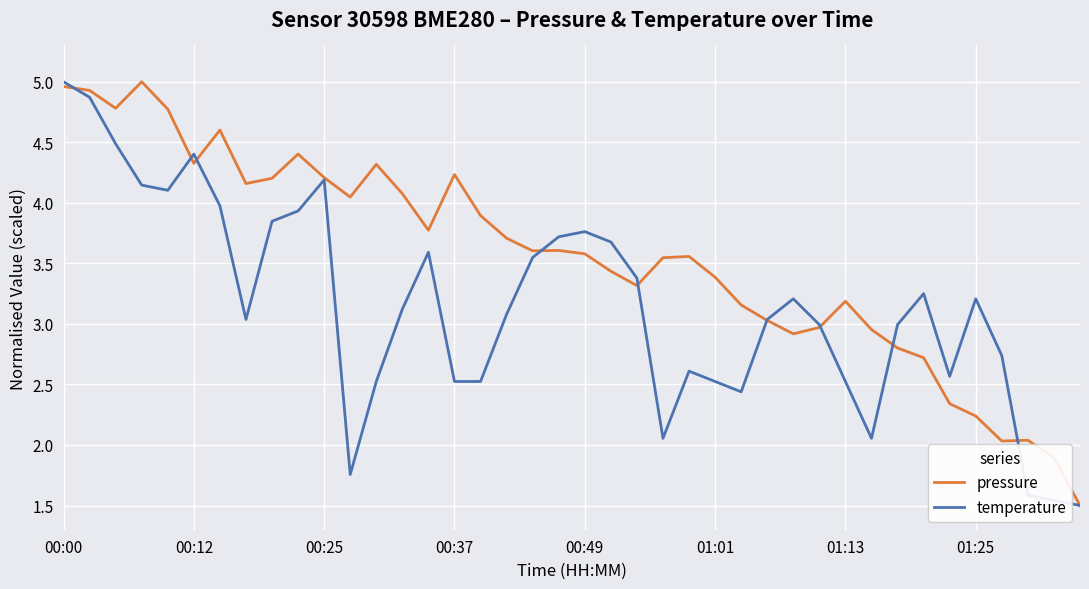

What is the highest value of the temperature series?

5.0